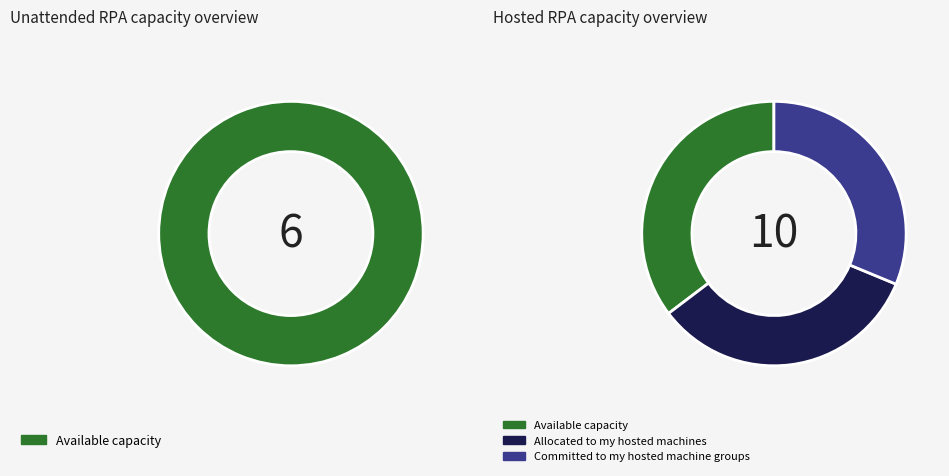

True or false: 4395 accounts for 16% of the total.

False